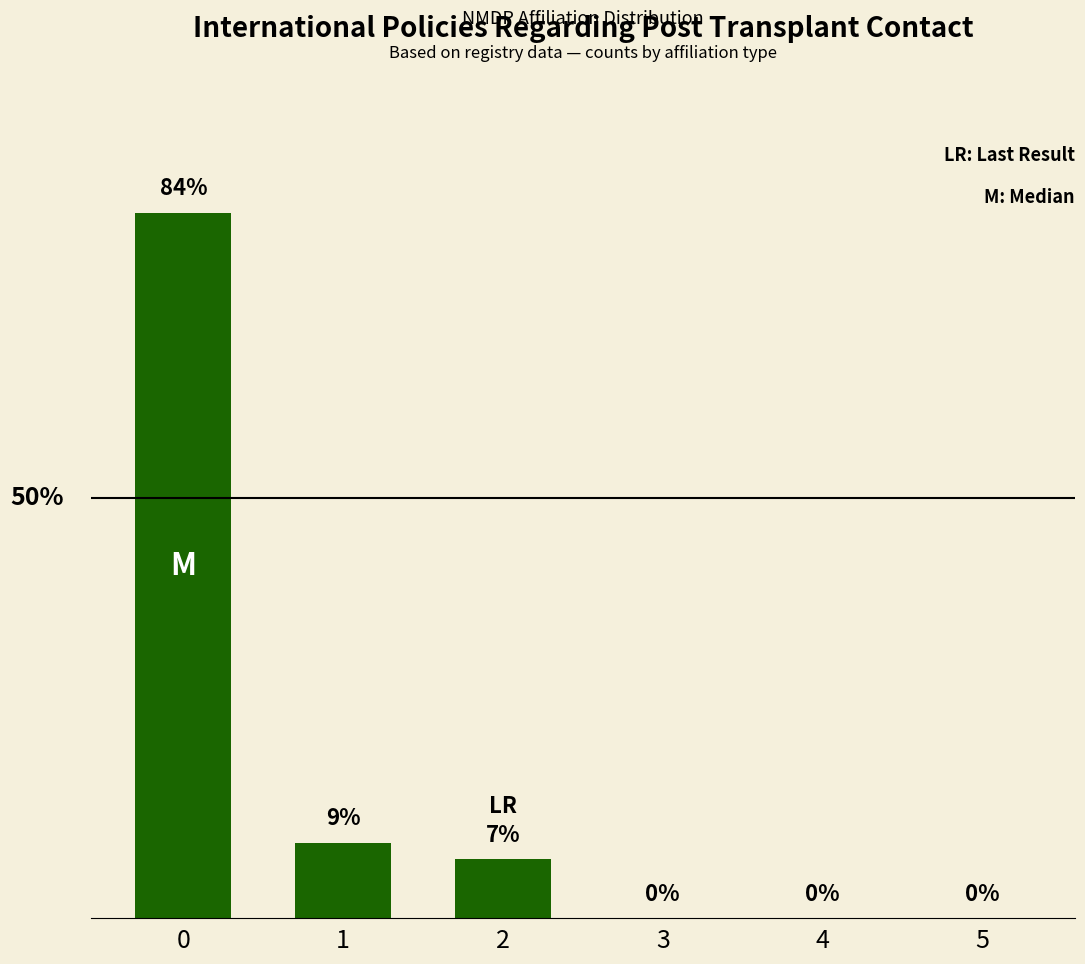

Reading left to right, extract all data points from this chart.

84	9	7	0	0	0